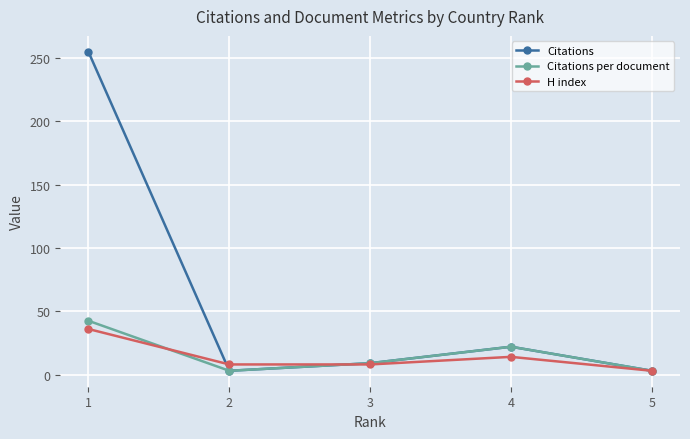

What is the spread (max minus min) of values at 4?

8.0